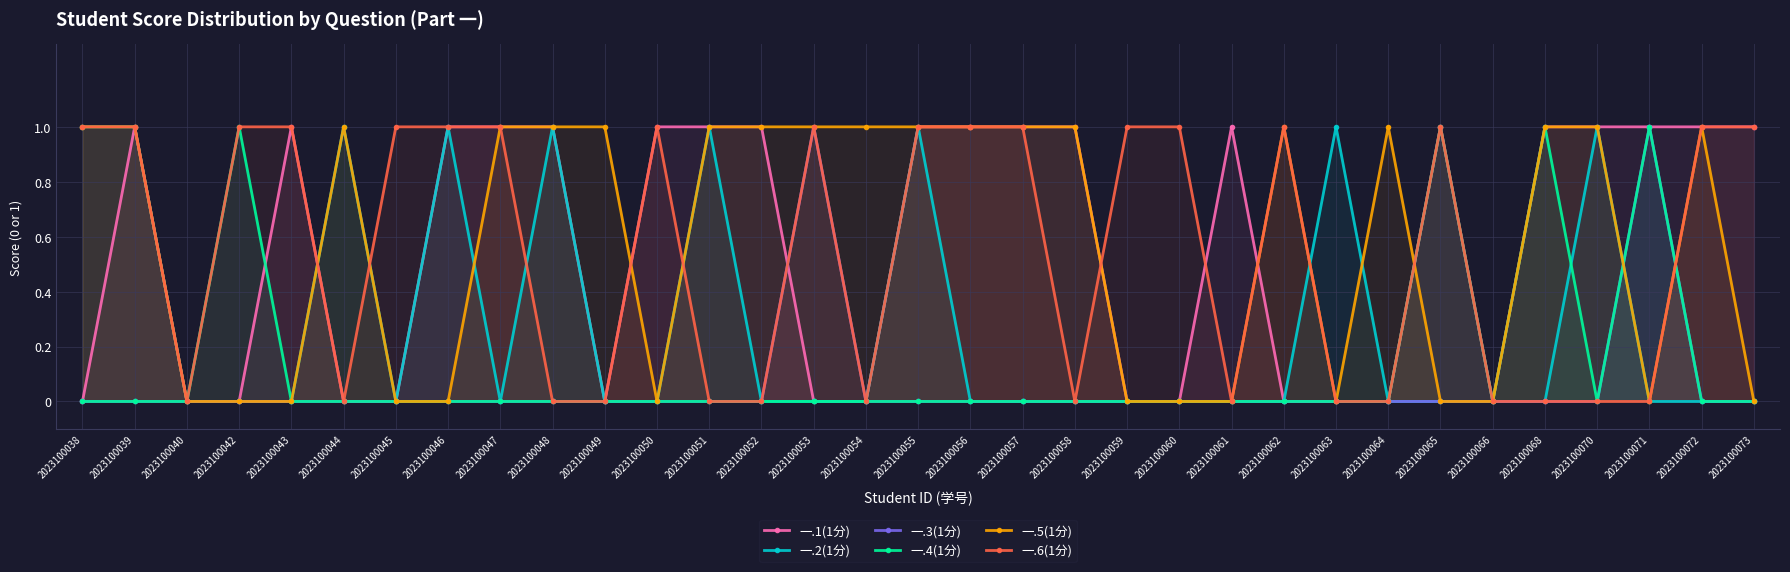

How many series are shown in this chart?

6